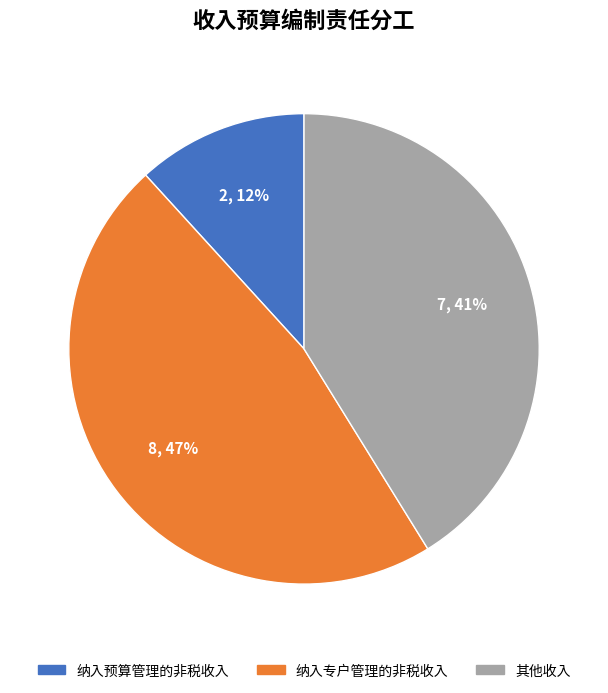

Count the number of slices in the pie.

3